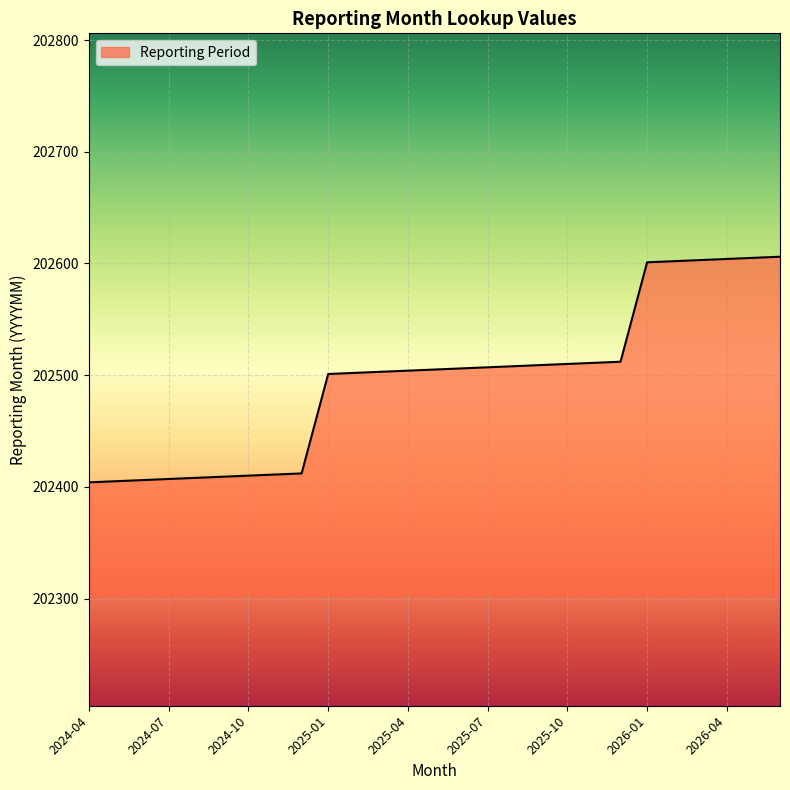

What is the difference between the maximum and minimum values?

202